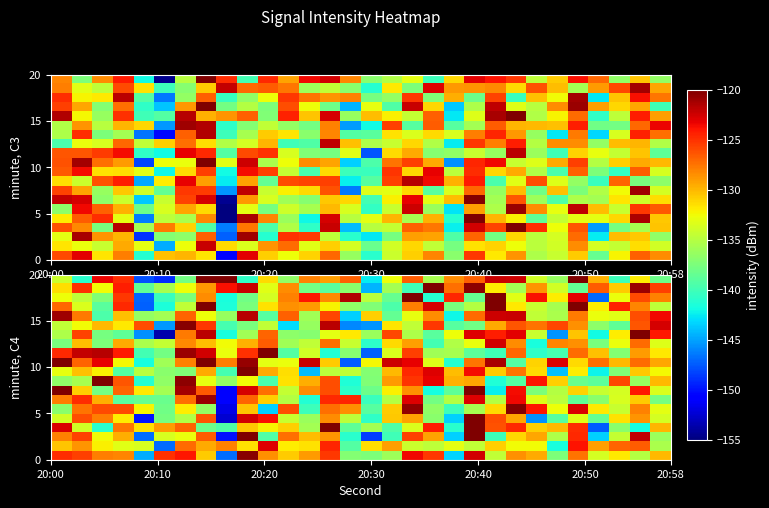

What is the maximum value shown in the chart?

-120.0